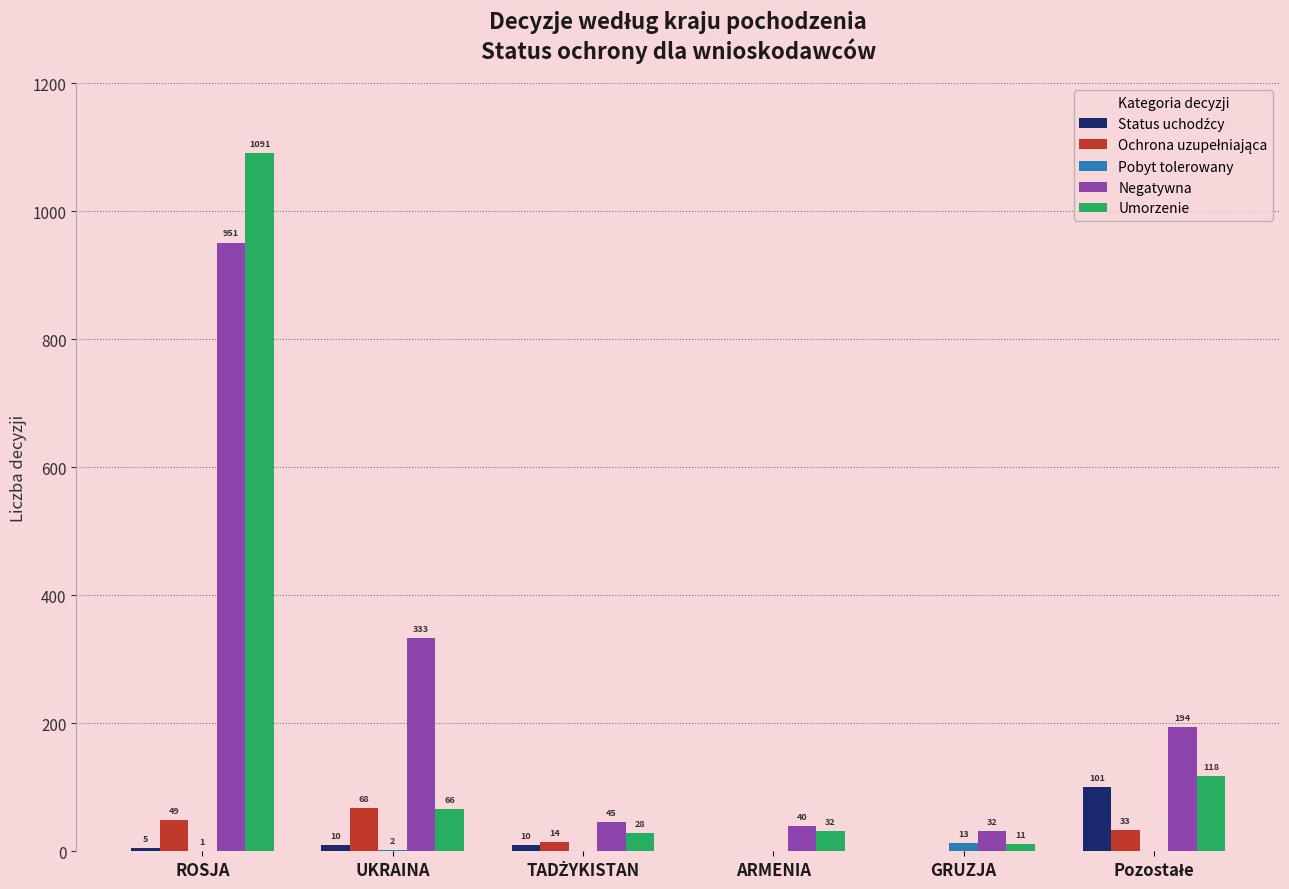

At which label does Negatywna reach its peak?

ROSJA